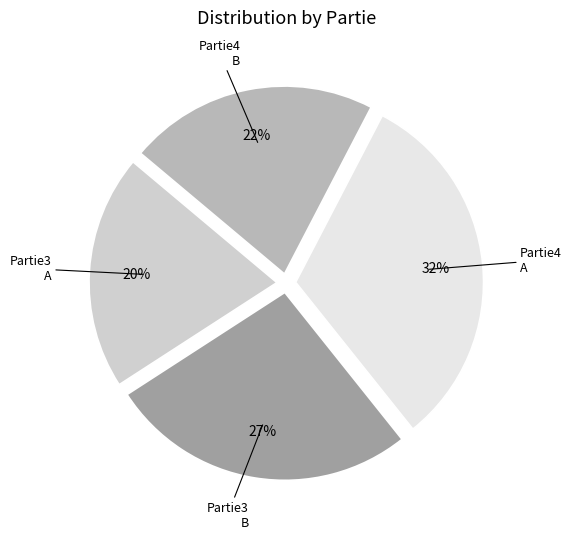

How many segments does this pie chart have?

4